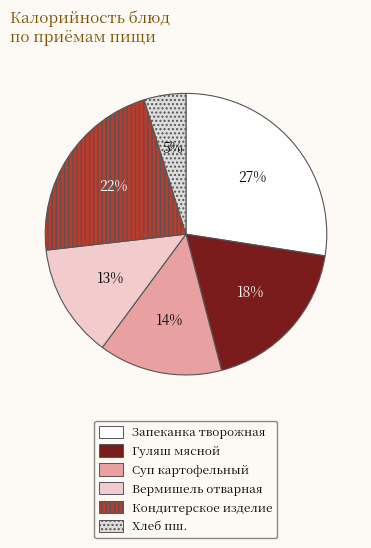

Does Гуляш мясной account for over 50% of the chart?

No